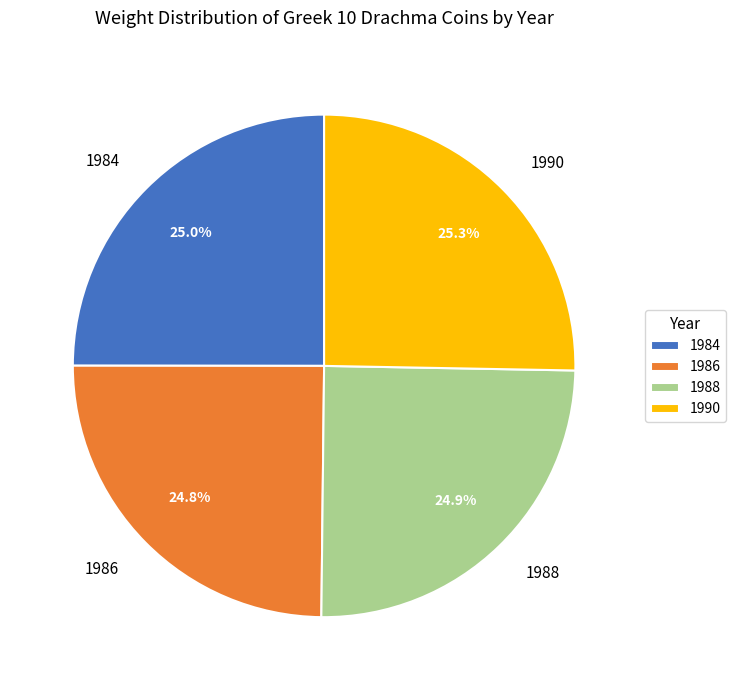

True or false: 1986 accounts for 25% of the total.

True